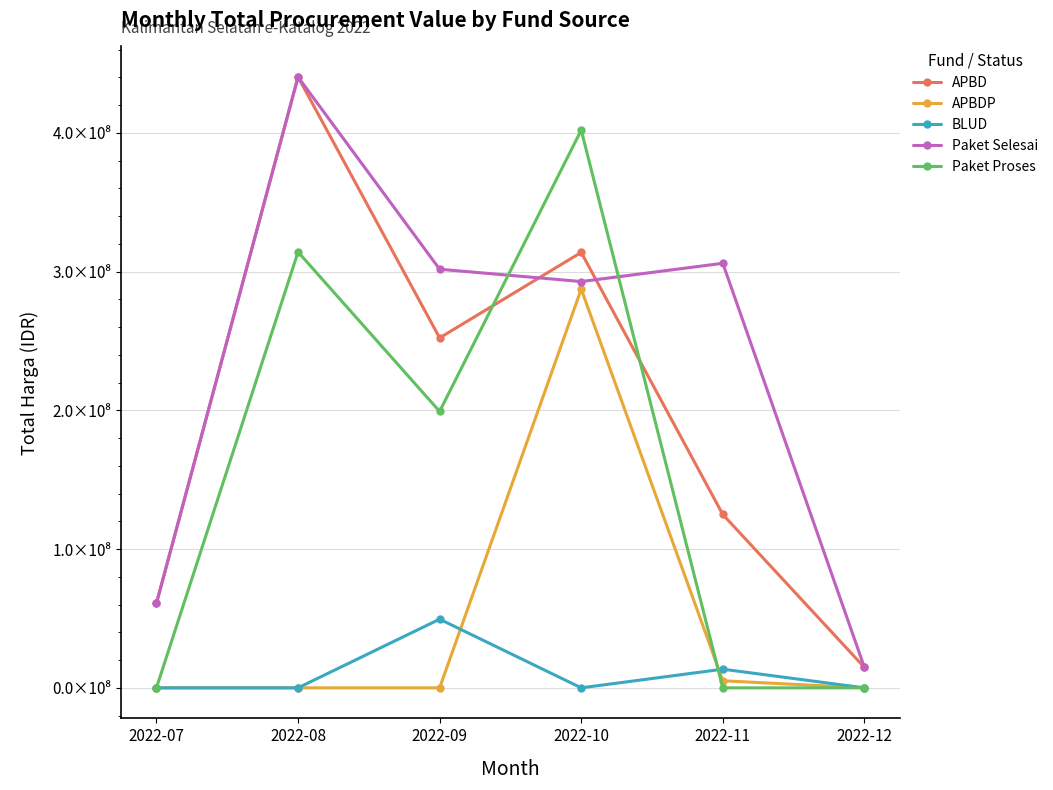

Is the value of BLUD at 2022-11 greater than the value of Paket Selesai at 2022-11?

No